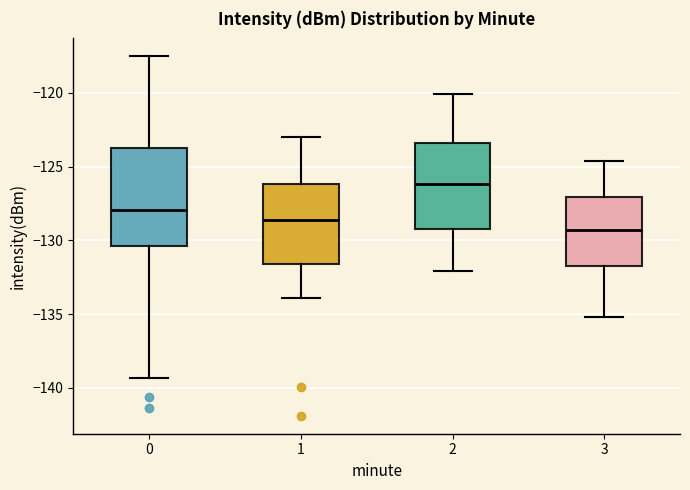

Where is the upper edge of the box at x = 2 on the y-axis? The values are not printed on the chart, so give them approximately, as read against the axis.

-123.5